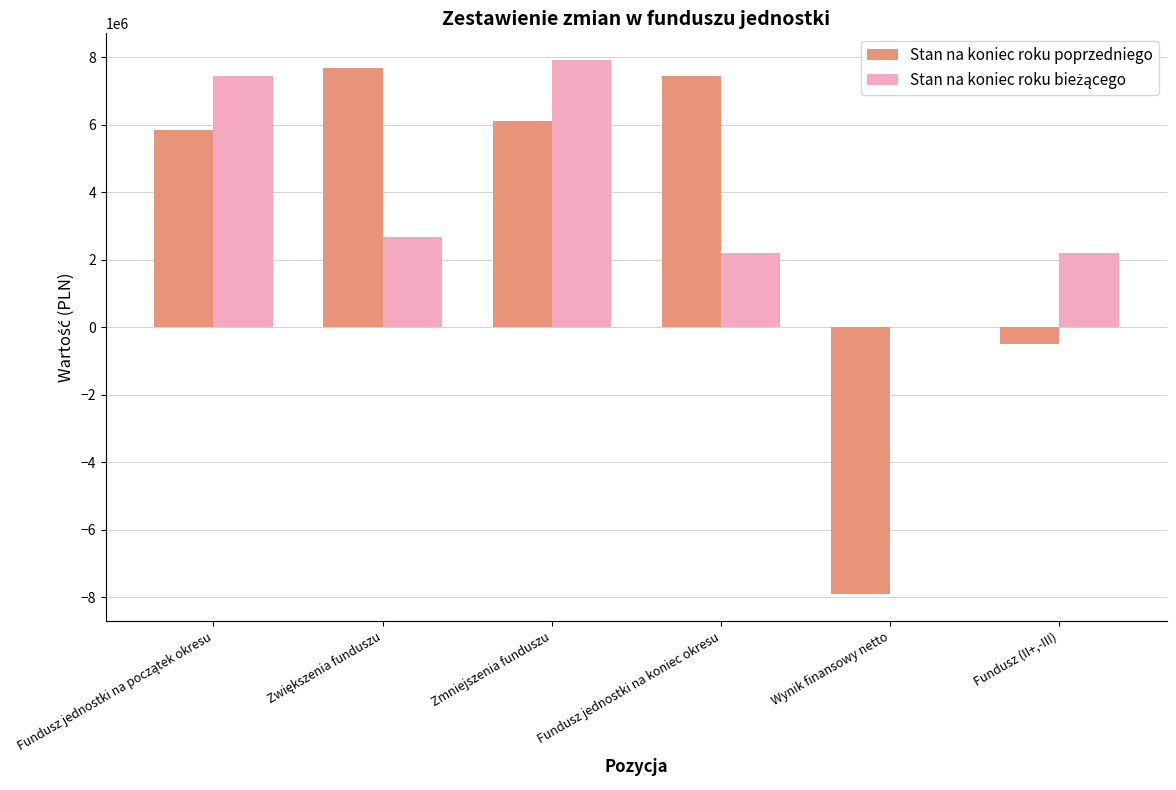

Between Zmniejszenia funduszu and Fundusz (II+,-III), which series saw the biggest shift?

Stan na koniec roku poprzedniego